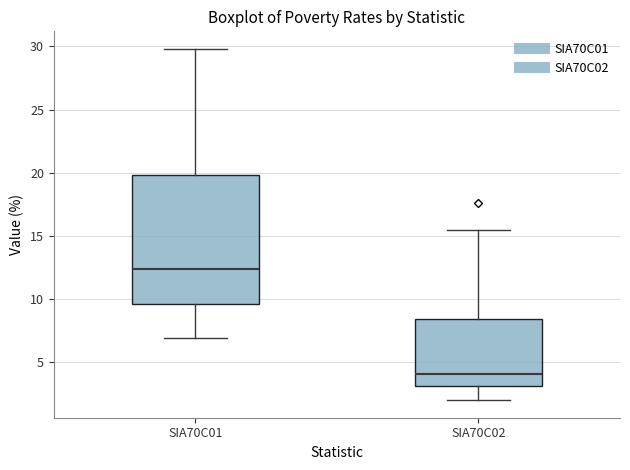

Which box's median line is the lowest?

SIA70C02